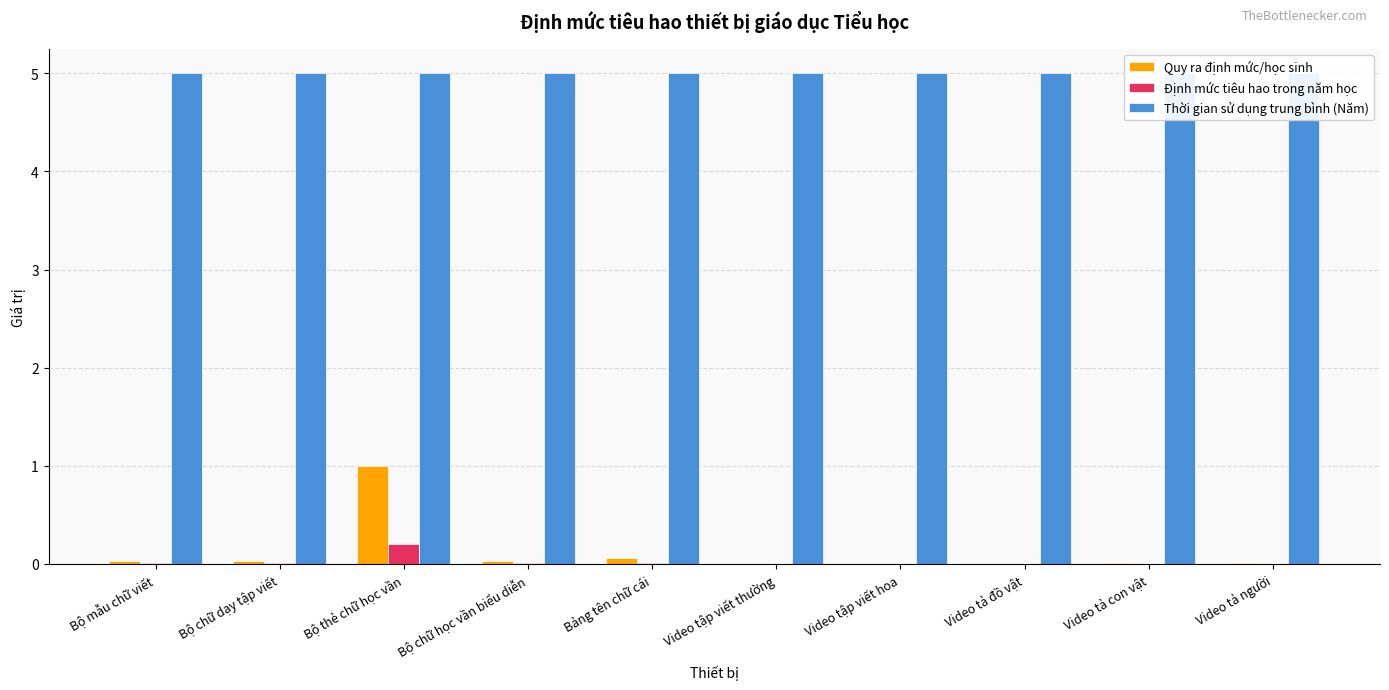

Is the value of Thời gian sử dụng trung bình (Năm) at Bộ mẫu chữ viết greater than the value of Định mức tiêu hao trong năm học at Video tả người?

Yes